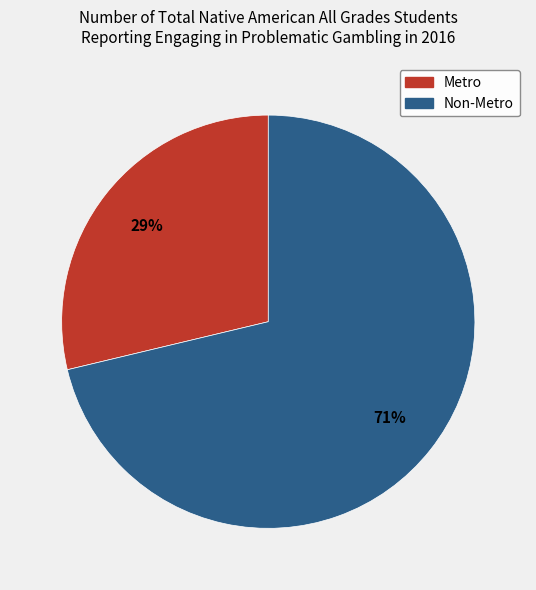

How many slices are in this pie chart?

2